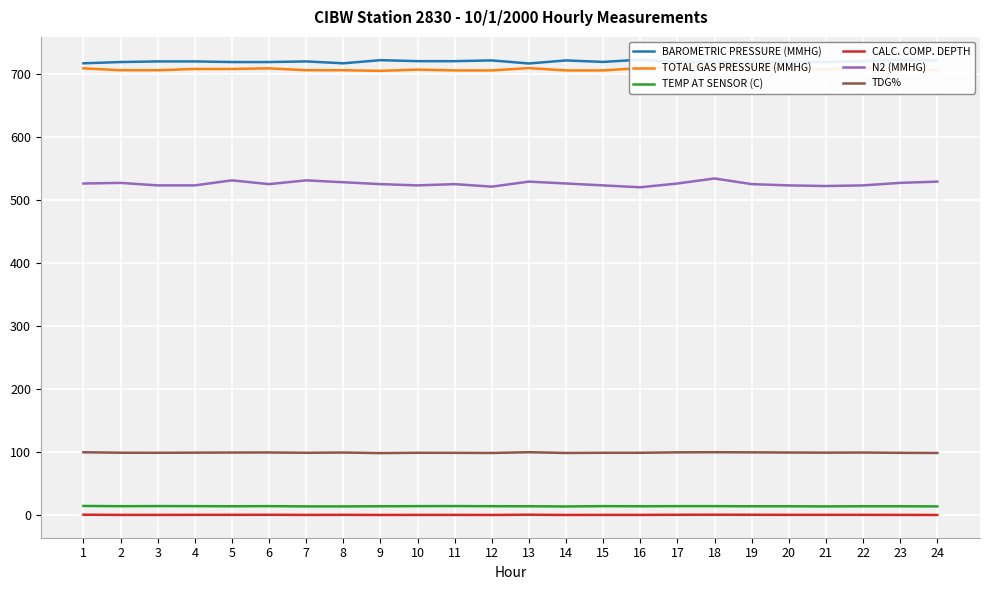

Which series has the widest spread of values?

N2 (MMHG)